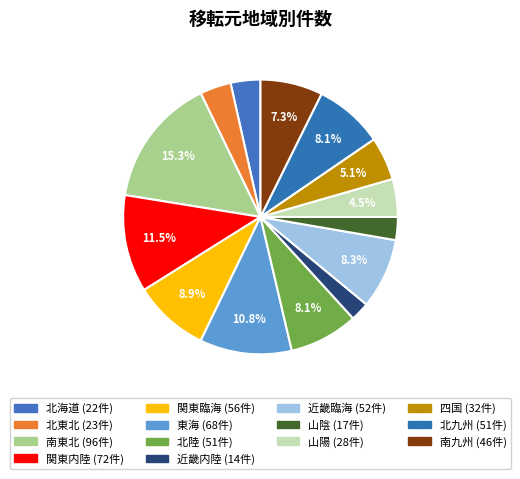

To the nearest percent, what percentage of the pie is 北九州?

8%